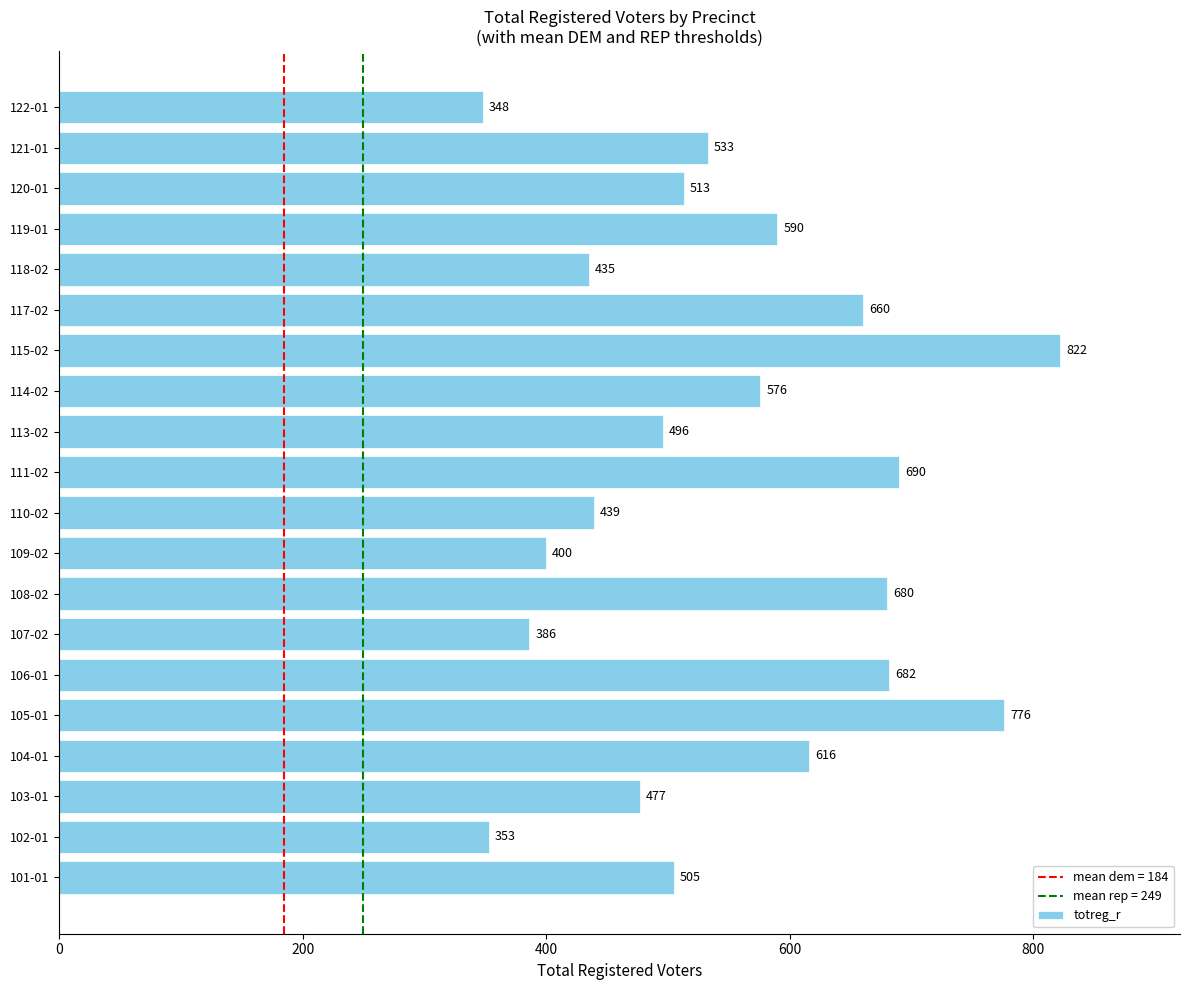

Rank the categories by value from highest to lowest.

115-02, 105-01, 111-02, 106-01, 108-02, 117-02, 104-01, 119-01, 114-02, 121-01, 120-01, 101-01, 113-02, 103-01, 110-02, 118-02, 109-02, 107-02, 102-01, 122-01